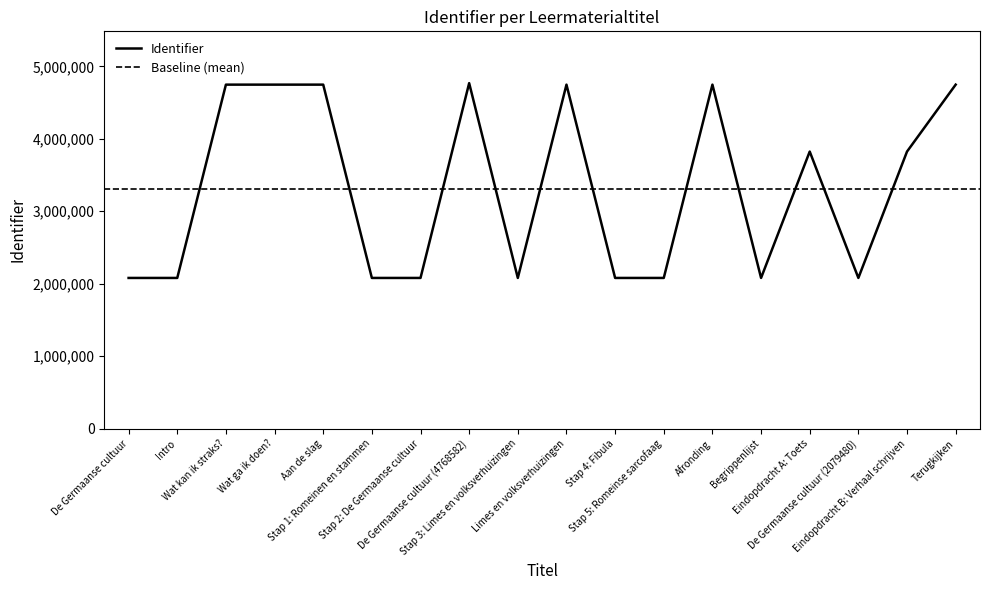

What is the label of the 11th point from the right?

De Germaanse cultuur (4768582)